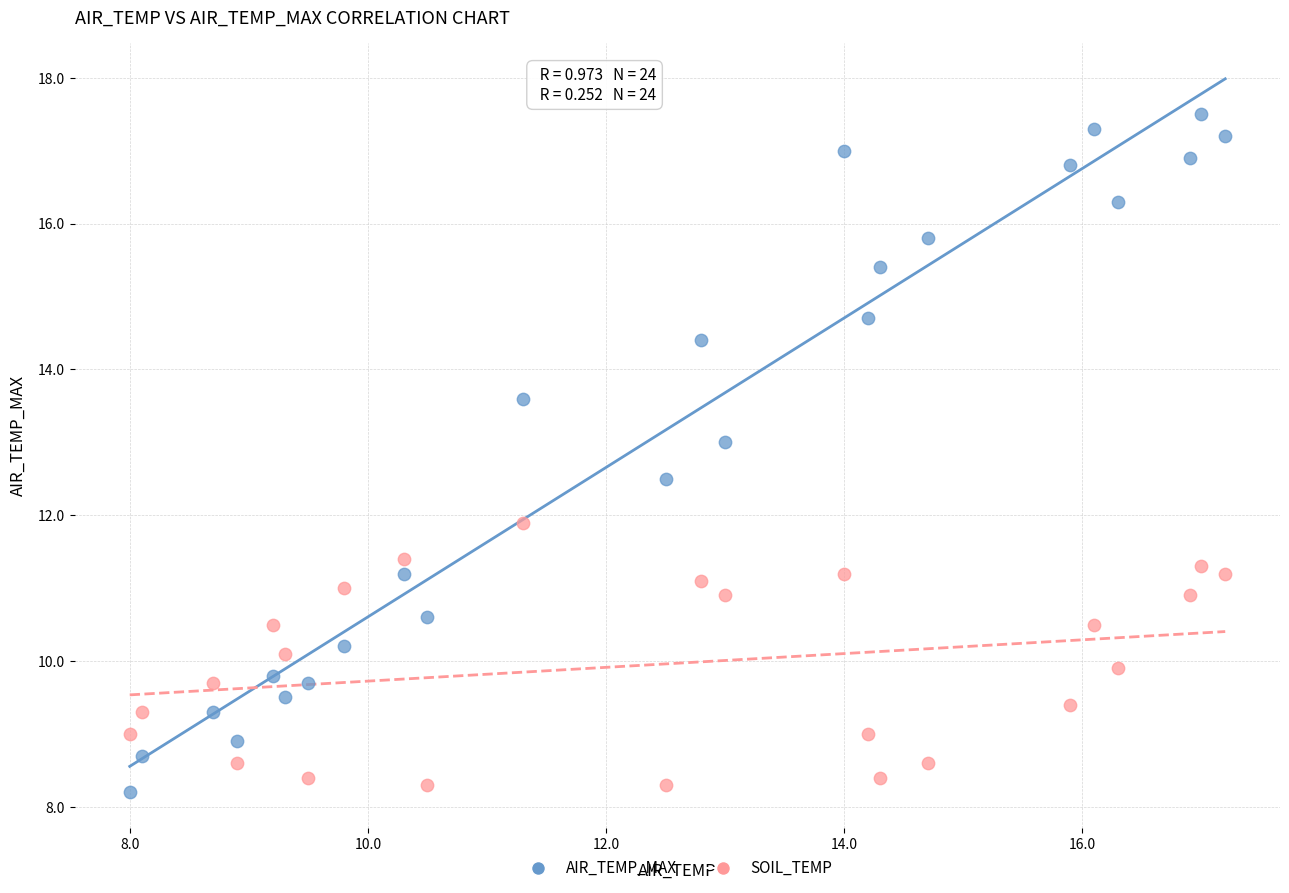

Across all data points, what is the range of X values (max minus min)?

9.2